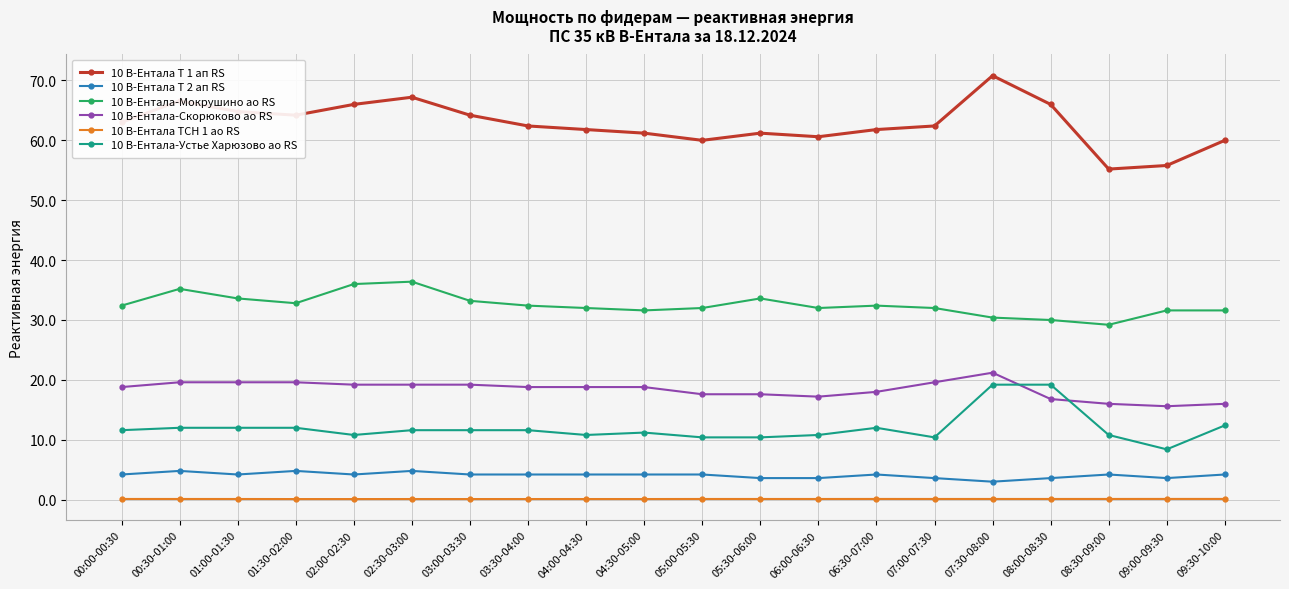

Rank the series by their maximum value, from highest to lowest.

10 В-Ентала Т 1 ап RS, 10 В-Ентала-Мокрушино ао RS, 10 В-Ентала-Скорюково ао RS, 10 В-Ентала-Устье Харюзово ао RS, 10 В-Ентала Т 2 ап RS, 10 В-Ентала ТСН 1 ао RS